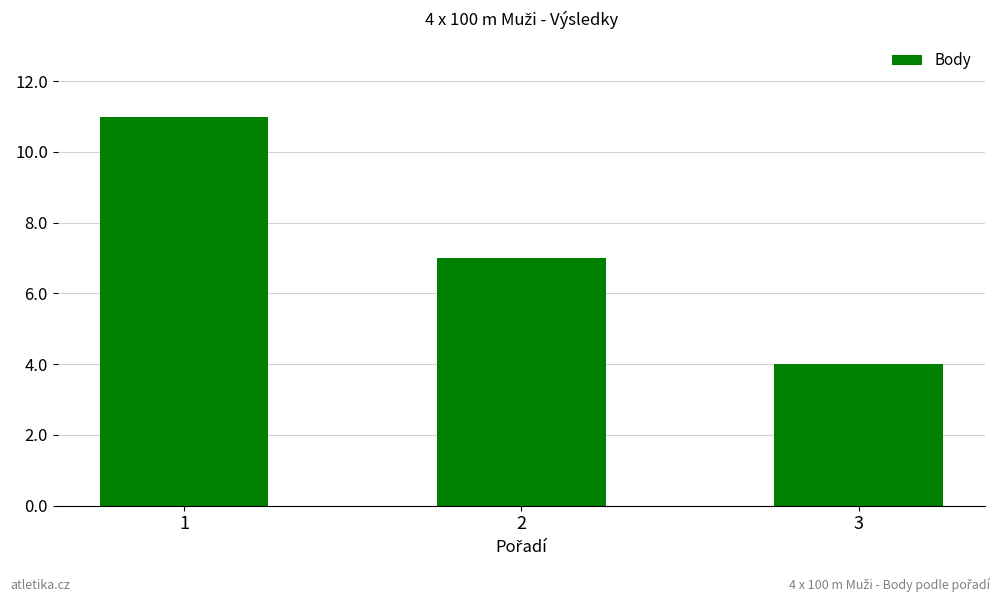

What is the difference between the second highest and minimum values?

3